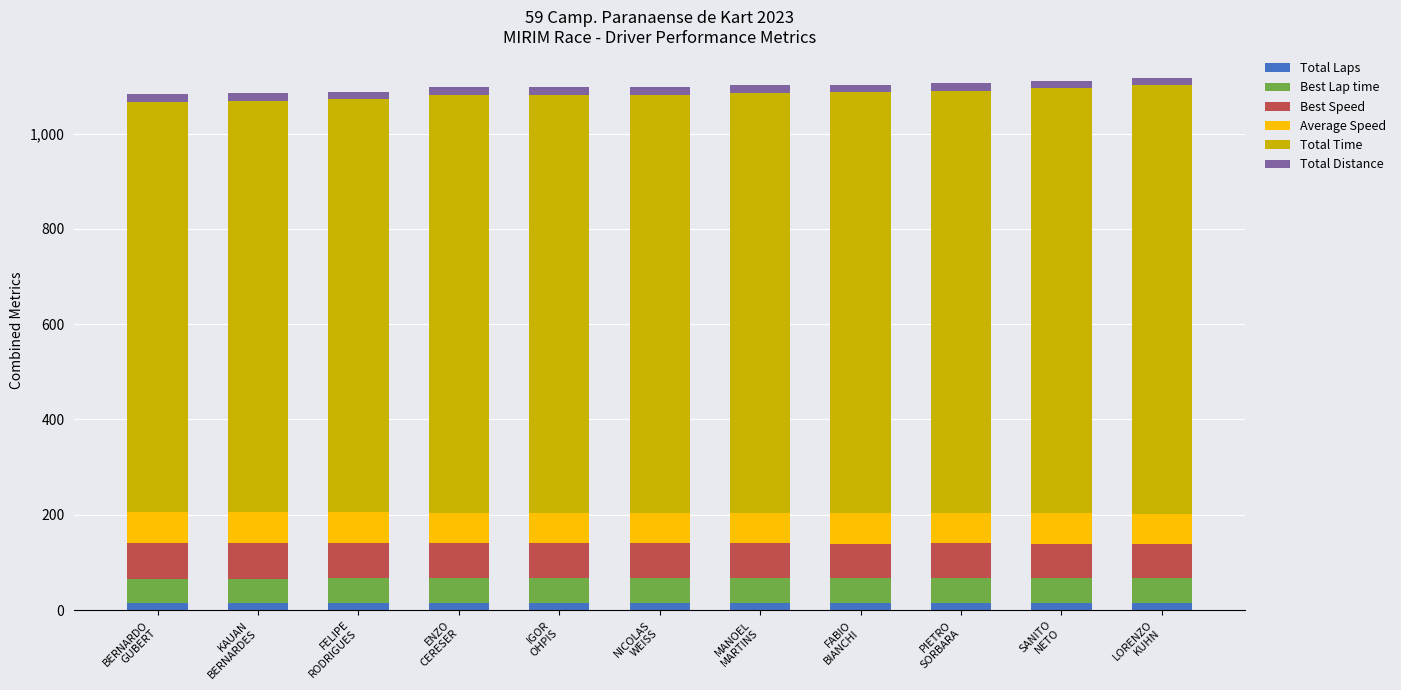

What are all the series names shown in the legend?

Total Laps, Best Lap time, Best Speed, Average Speed, Total Time, Total Distance